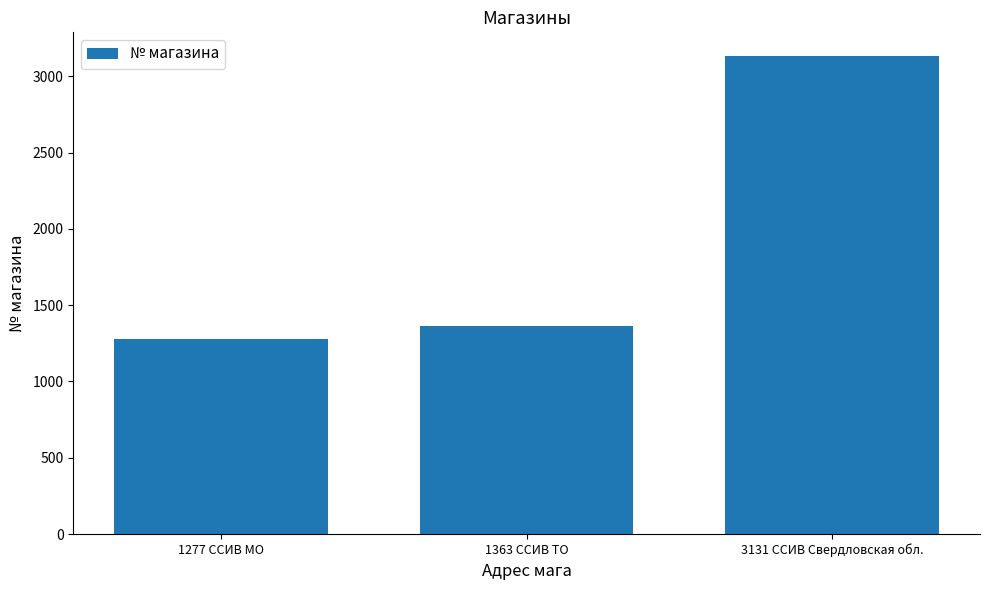

Which label corresponds to the largest value in the chart?

3131 ССИВ Свердловская обл.